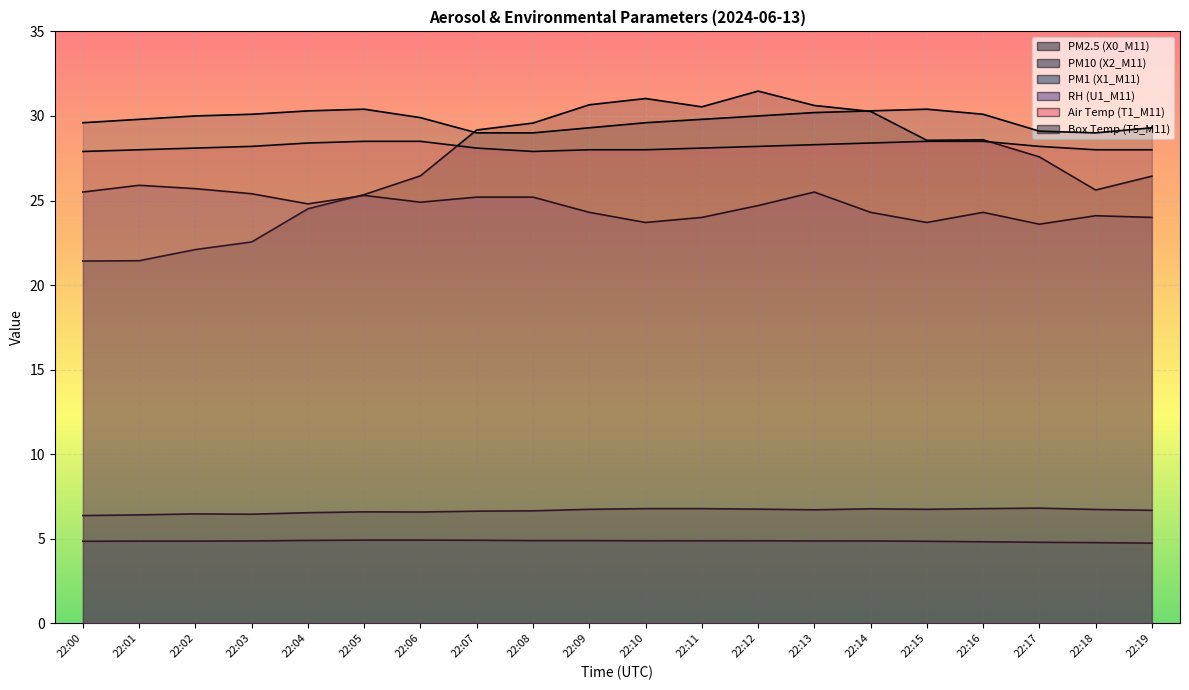

At which category does the chart reach its minimum across all series?

22:19